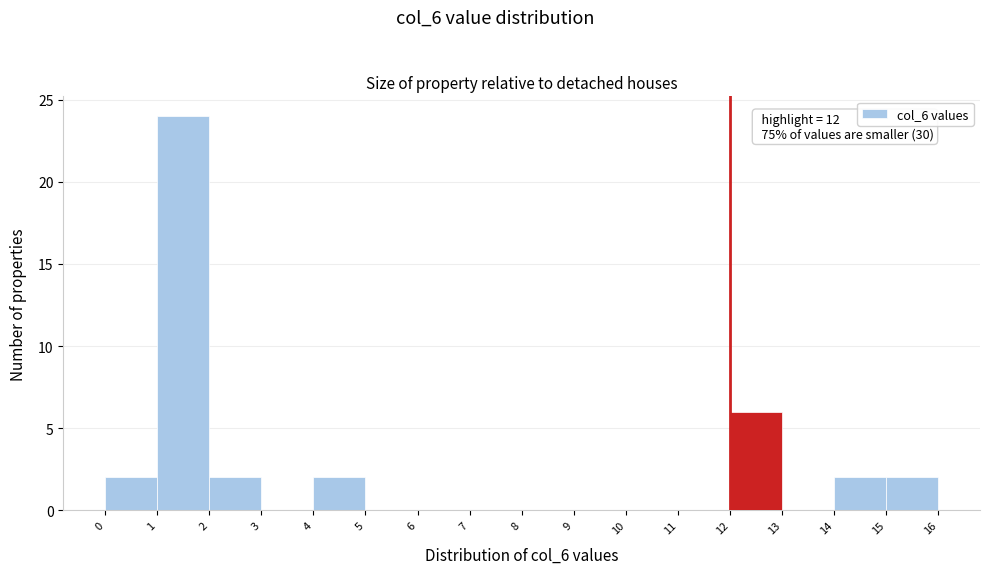

Over which range of the x-axis is the bar tallest?

1 to 2